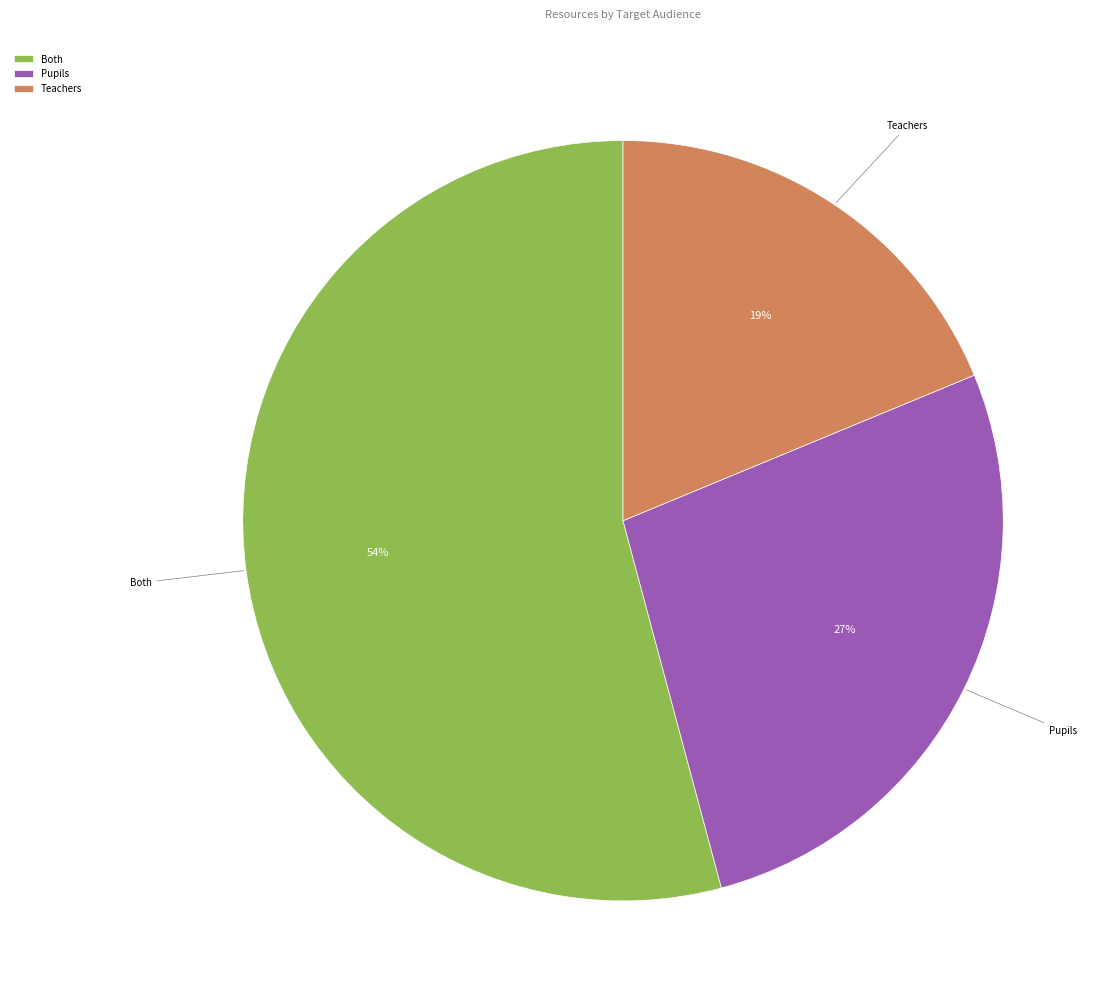

Between Both and Pupils, which is larger?

Both